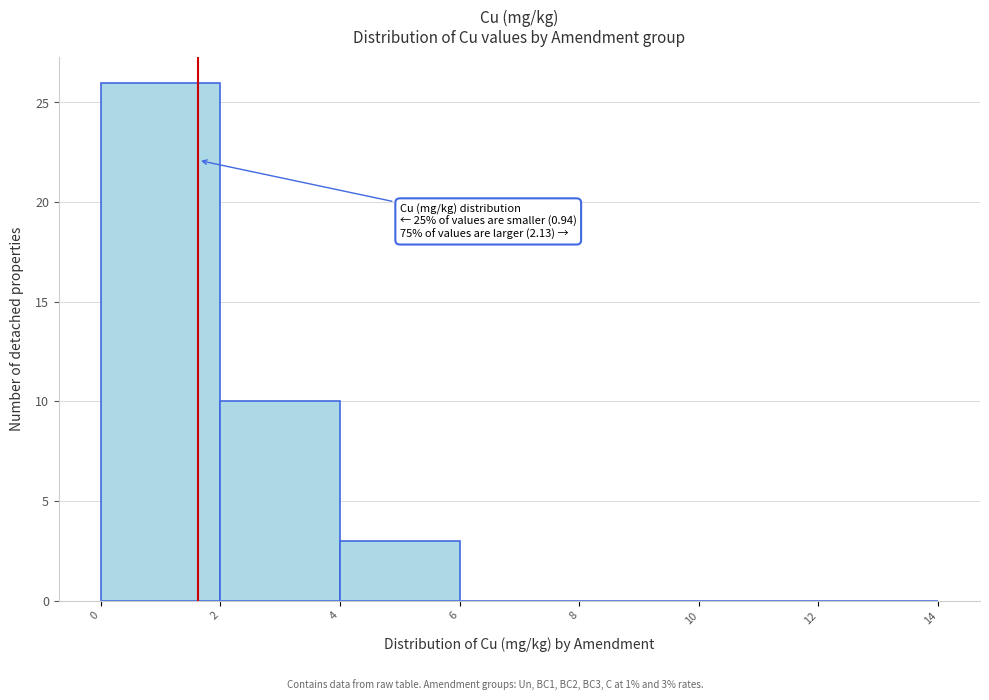

Over which range of the x-axis is the bar tallest?

0 to 2